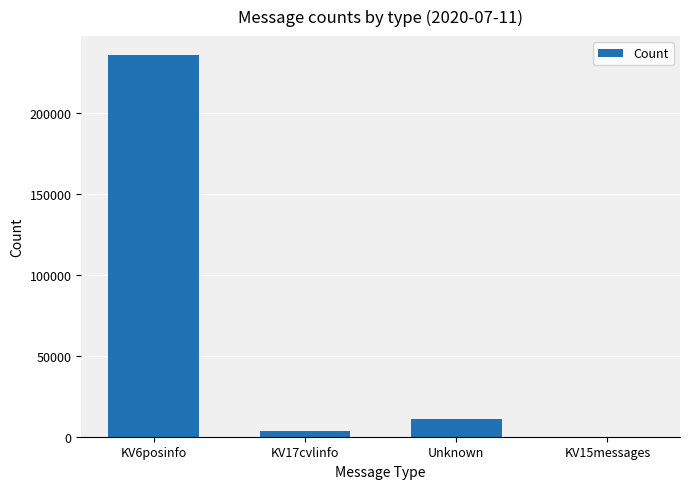

The value at KV6posinfo is 318471. True or false?

False